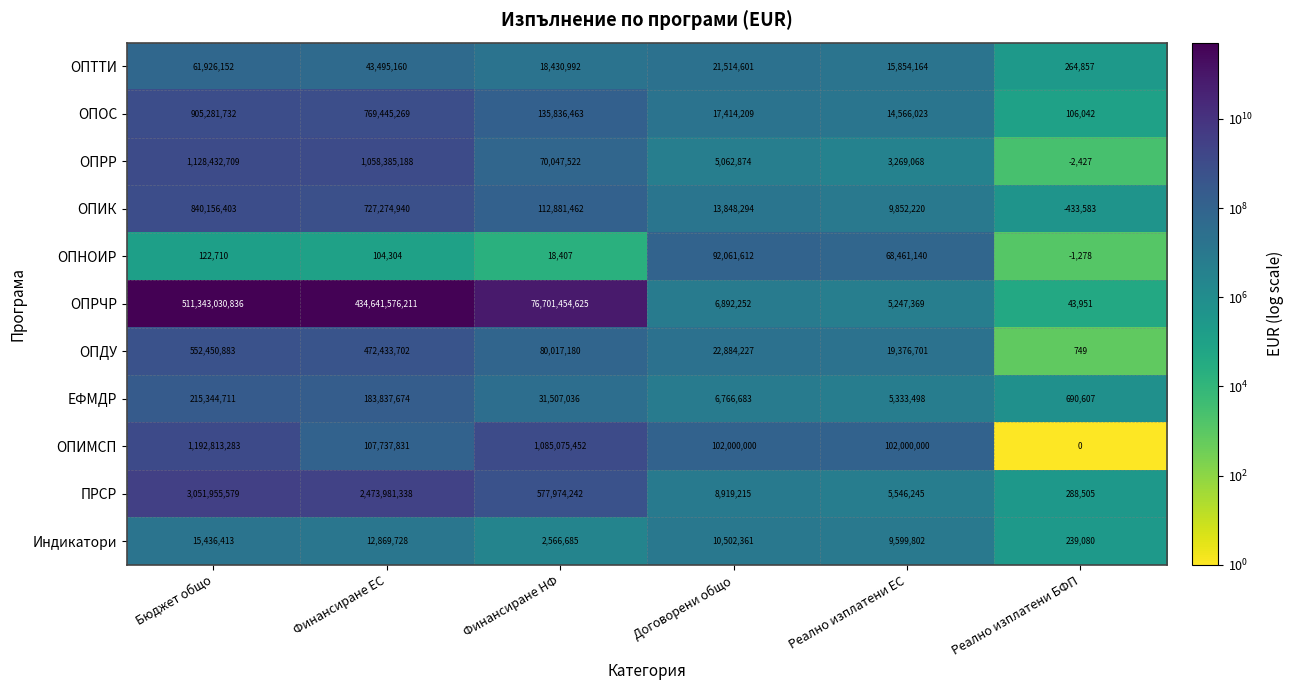

What is the difference between the maximum and minimum values in the ЕФМДР series?

214654104